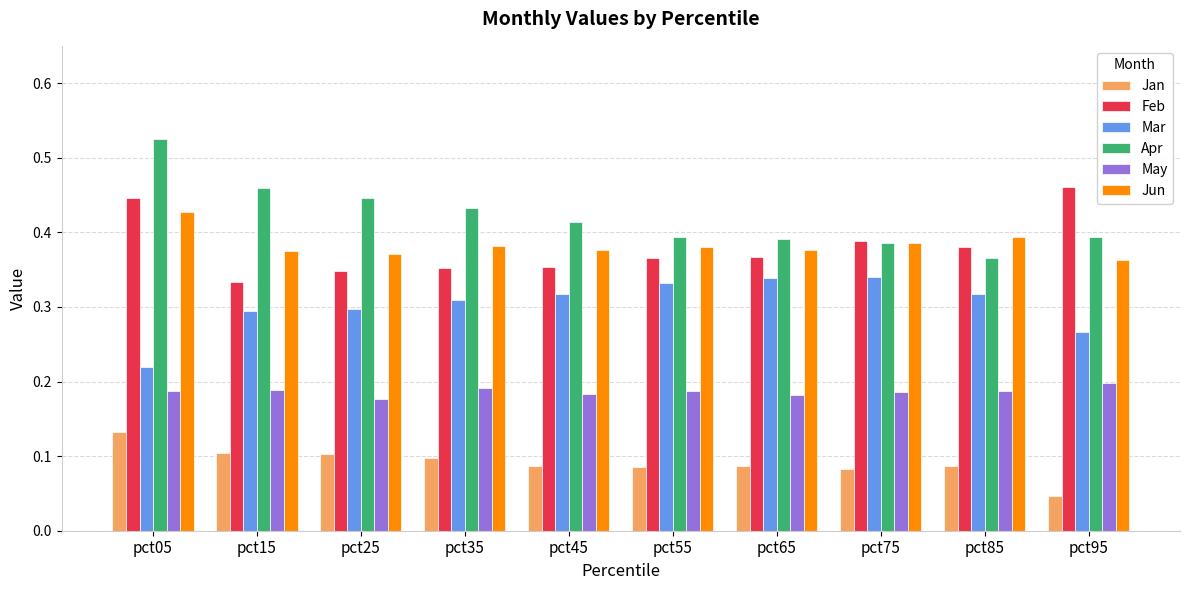

How many bars are there in each group?

6